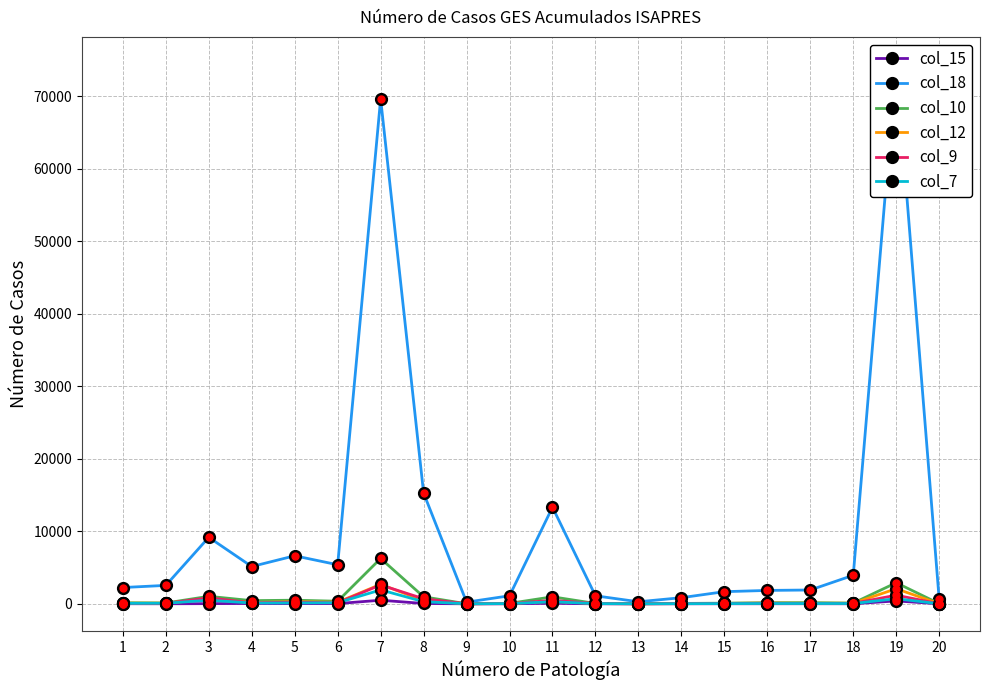

At which category is the sum across all series the highest?

7